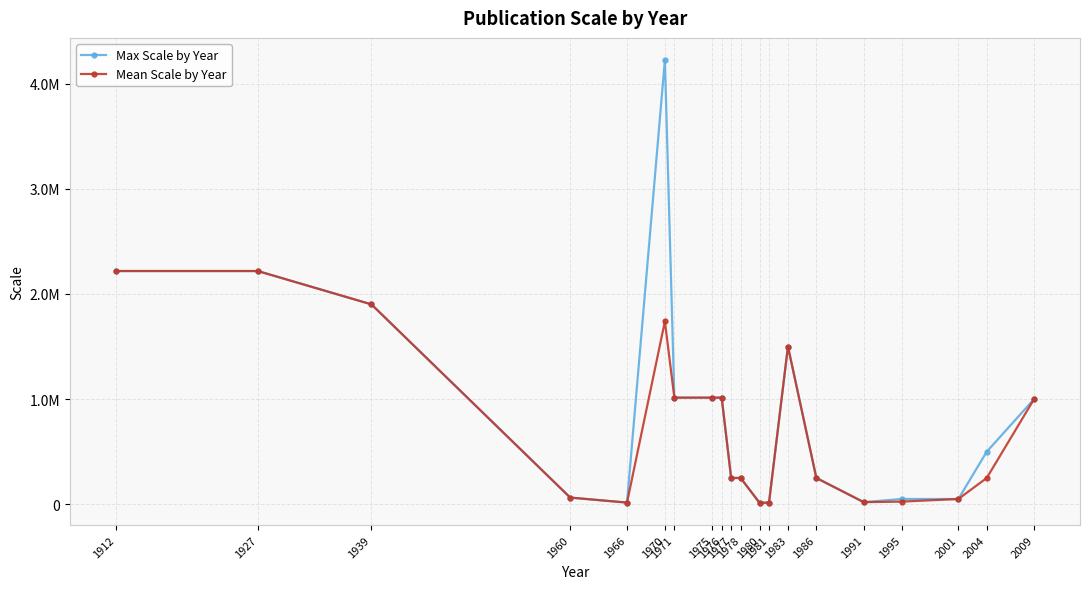

What is the total value across all series at 1977?

500000